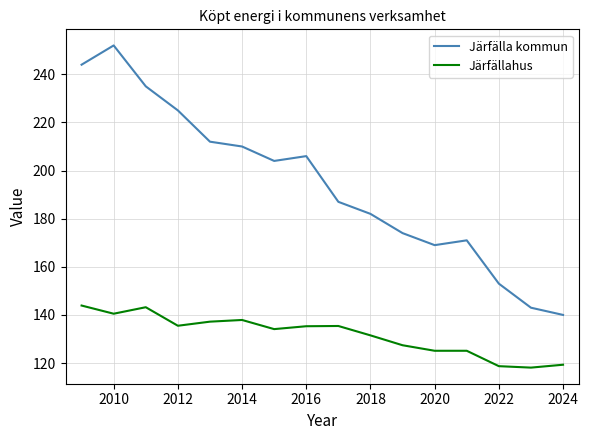

What is the difference between the maximum and minimum values in the Järfälla kommun series?

112.0